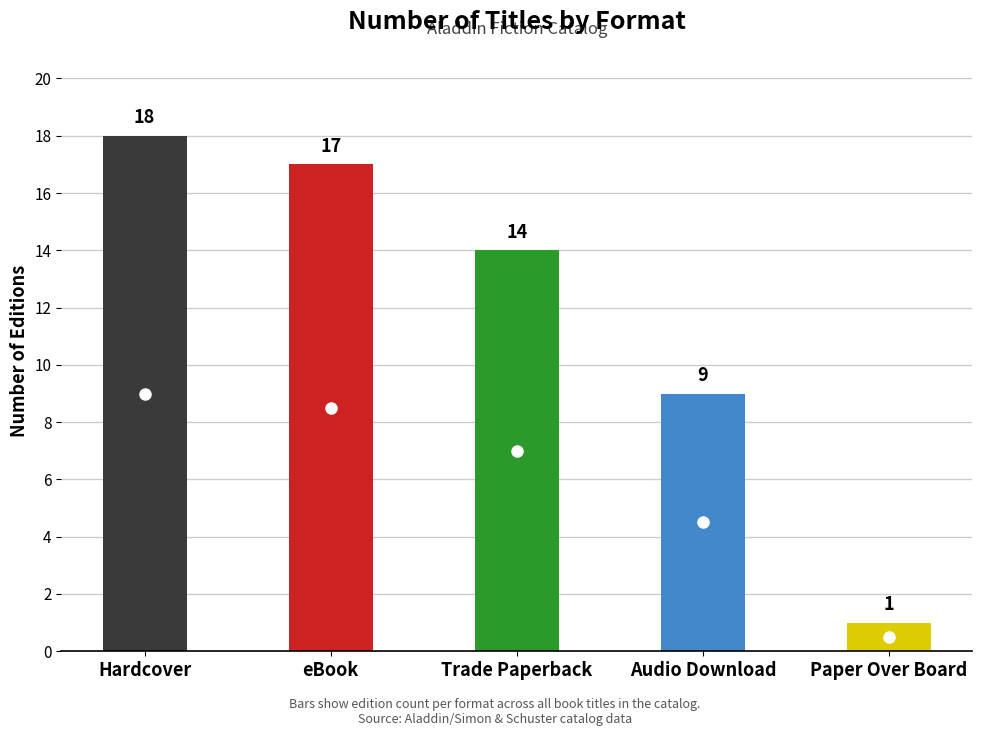

At which category does the chart reach its peak across all series?

Hardcover